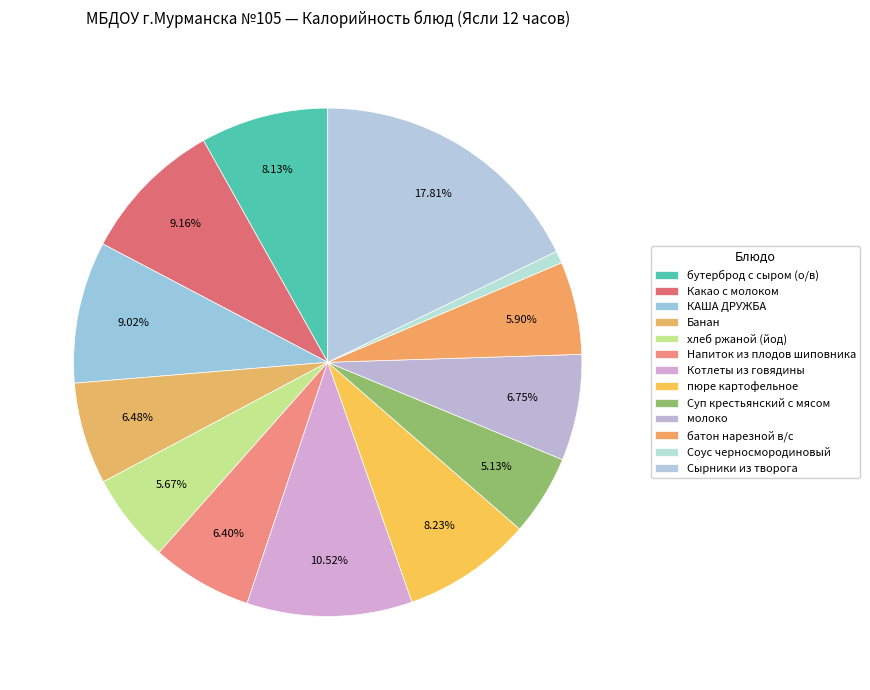

Rank the categories by value from lowest to highest.

Соус черносмородиновый, Суп крестьянский с мясом, хлеб ржаной (йод), батон нарезной в/с, Напиток из плодов шиповника, Банан, молоко, бутерброд с сыром (о/в), пюре картофельное, КАША ДРУЖБА, Какао с молоком, Котлеты из говядины, Сырники из творога